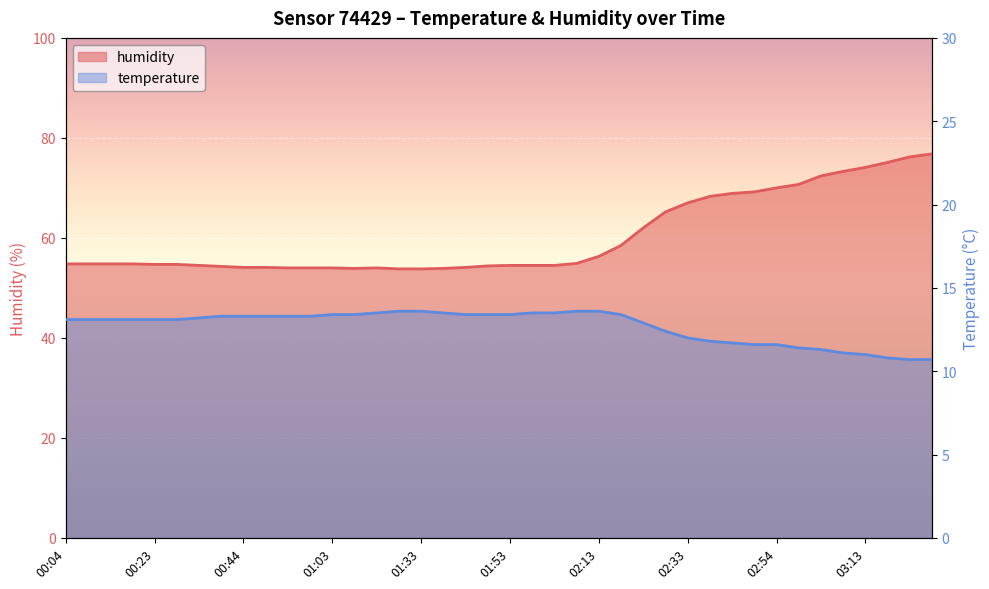

Reading left to right, list all the values displayed in this chart.

temperature: 13.1	13.1	13.1	13.1	13.1	13.1	13.2	13.3	13.3	13.3	13.3	13.3	13.4	13.4	13.5	13.6	13.6	13.5	13.4	13.4	13.4	13.5	13.5	13.6	13.6	13.4	12.9	12.4	12.0	11.8	11.7	11.6	11.6	11.4	11.3	11.1	11.0	10.8	10.7	10.7
humidity: 54.8	54.8	54.8	54.8	54.7	54.7	54.5	54.3	54.1	54.1	54.0	54.0	54.0	53.9	54.0	53.8	53.8	53.9	54.1	54.4	54.5	54.5	54.5	54.9	56.3	58.5	62.0	65.2	67.0	68.3	68.9	69.2	70.0	70.7	72.4	73.3	74.1	75.1	76.2	76.8